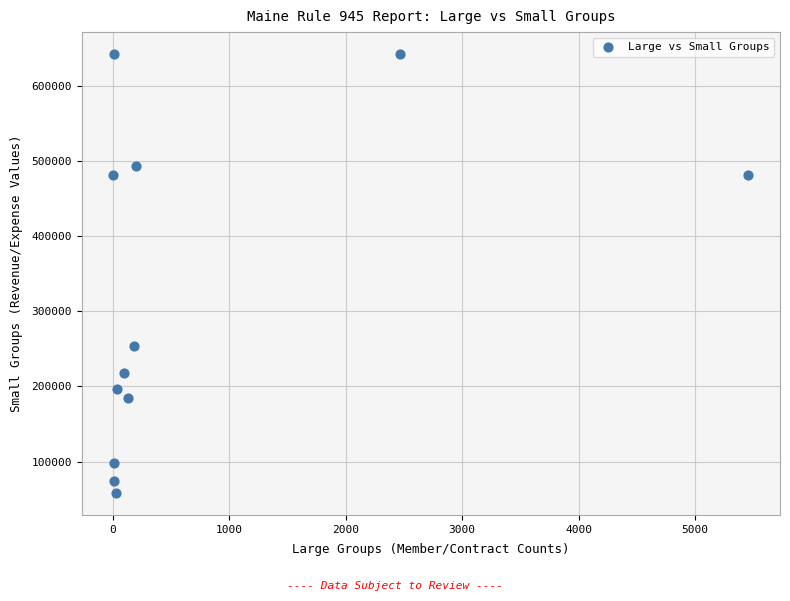

What Y value in the scatter plot is closest to 350205?

254053.0